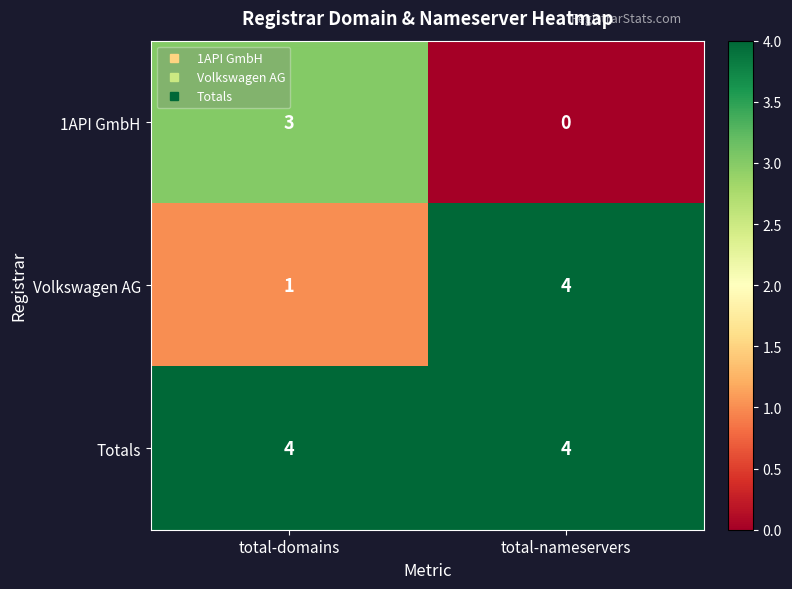

What is the spread (max minus min) of values at total-nameservers?

4